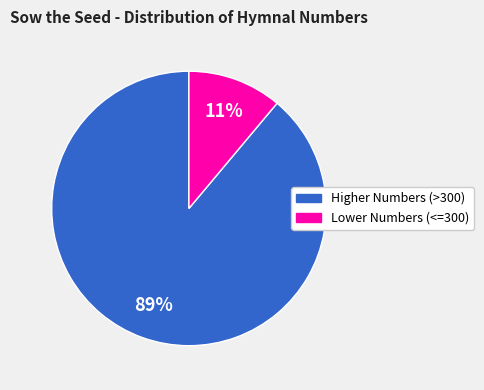

To the nearest percent, what is the average slice percentage?

50%